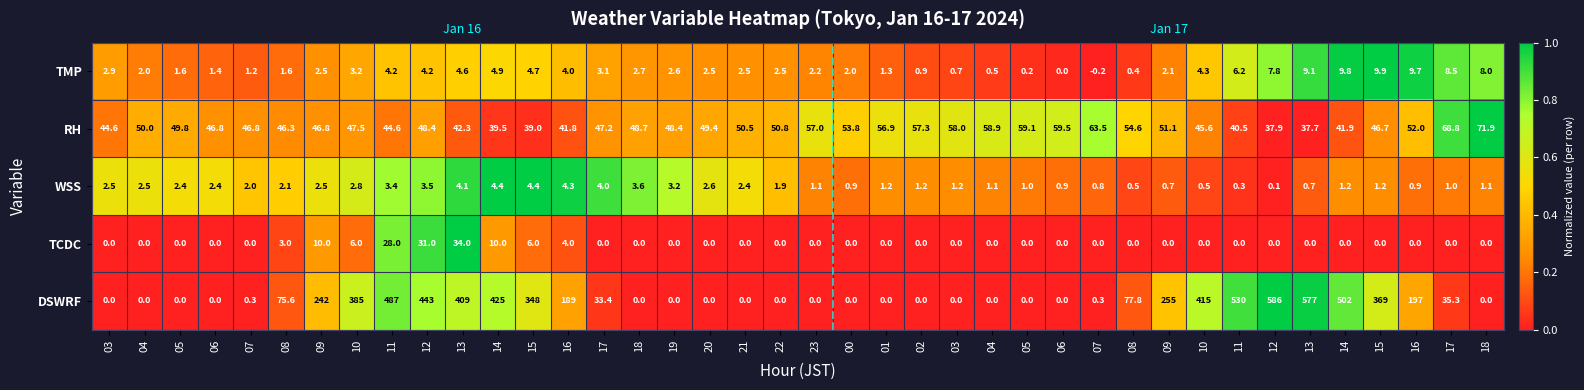

Between 17 and 04, which series saw the biggest shift?

WSS